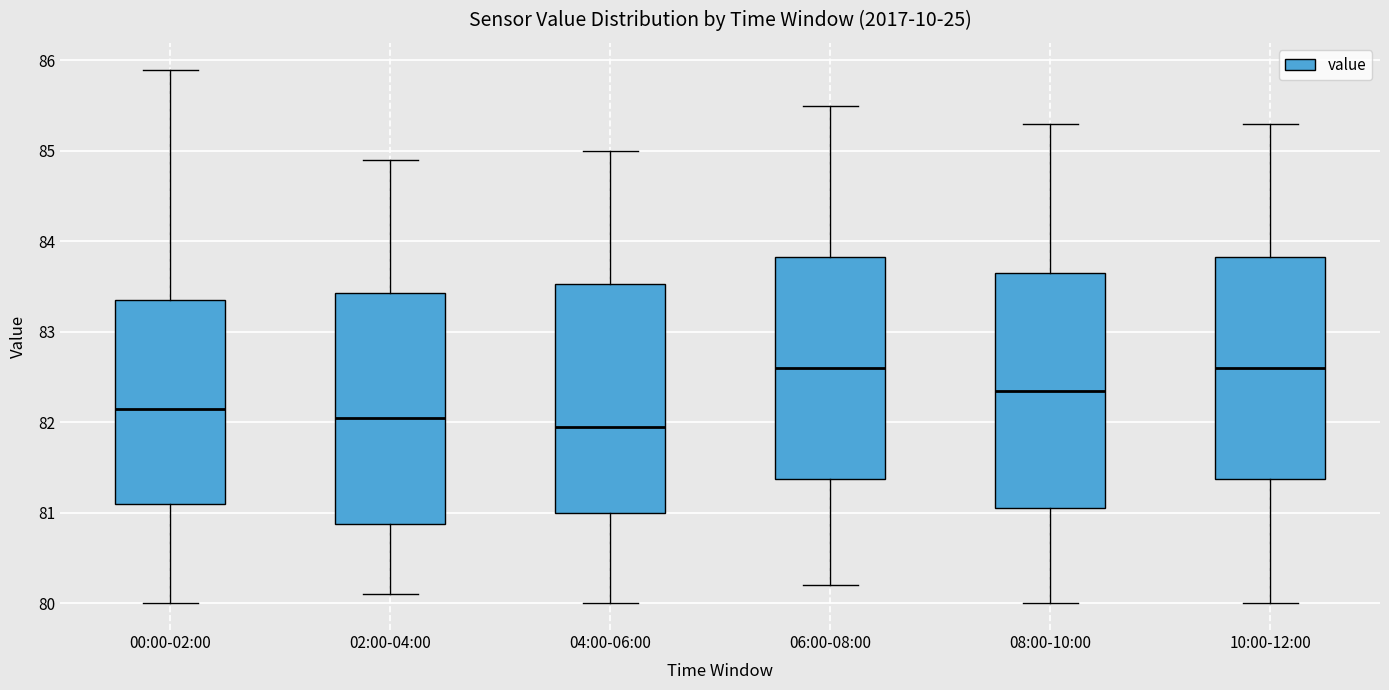

Reading left to right, read every box against the y-axis: the position of its median line, the range the box covers, and the ends of its whiskers. The values are not printed on the chart, so give them approximately, as read against the axis.

00:00-02:00: median 82.2, box 81.1 to 83.4, whiskers 80.0 to 85.9
02:00-04:00: median 82.1, box 80.9 to 83.4, whiskers 80.1 to 84.9
04:00-06:00: median 82.0, box 81.0 to 83.5, whiskers 80.0 to 85.0
06:00-08:00: median 82.6, box 81.4 to 83.8, whiskers 80.2 to 85.5
08:00-10:00: median 82.4, box 81.1 to 83.7, whiskers 80.0 to 85.3
10:00-12:00: median 82.6, box 81.4 to 83.8, whiskers 80.0 to 85.3